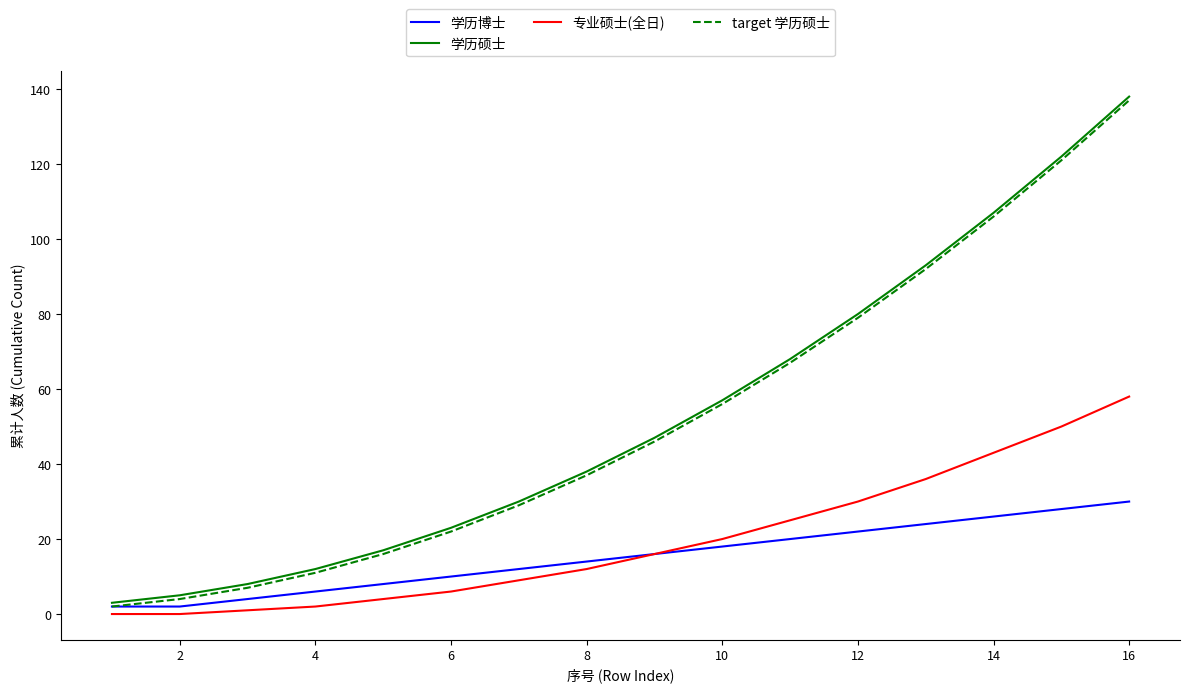

What is the greatest value displayed?

138